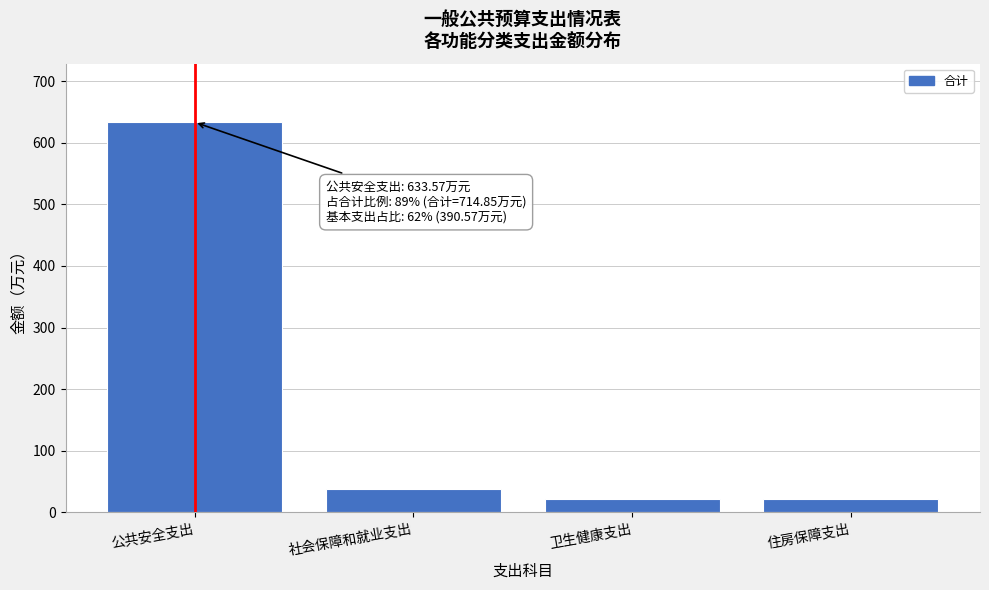

What is the change in value from 社会保障和就业支出 to 卫生健康支出?

-17.0